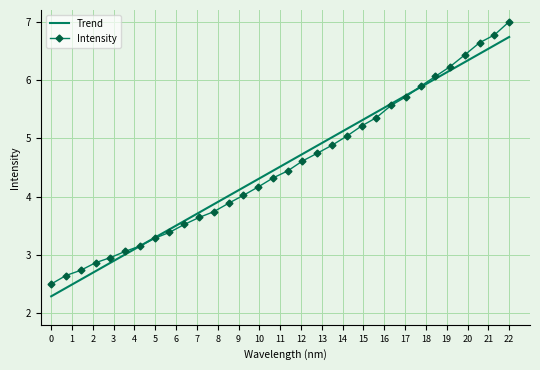

What is the smallest value displayed?

2.3